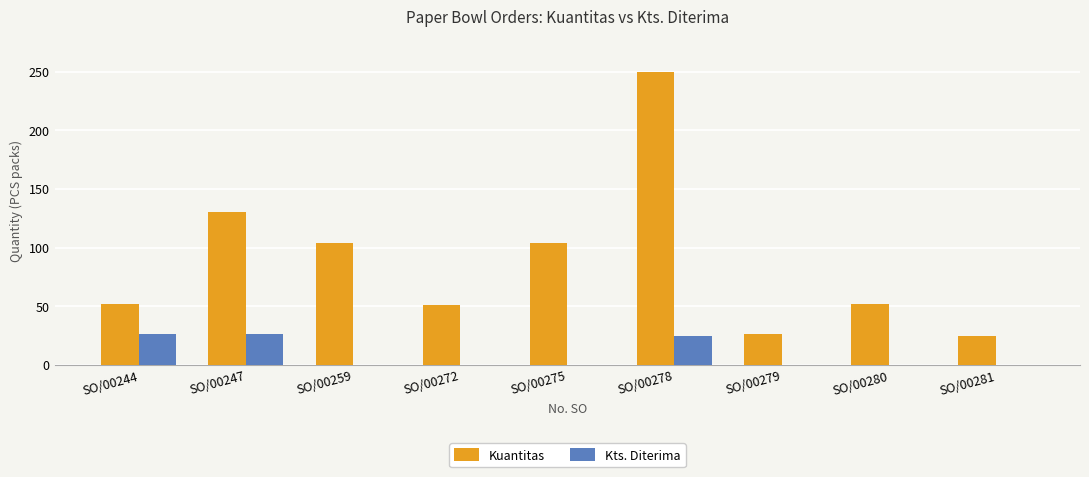

Which category has the highest value across all series?

SO/00278